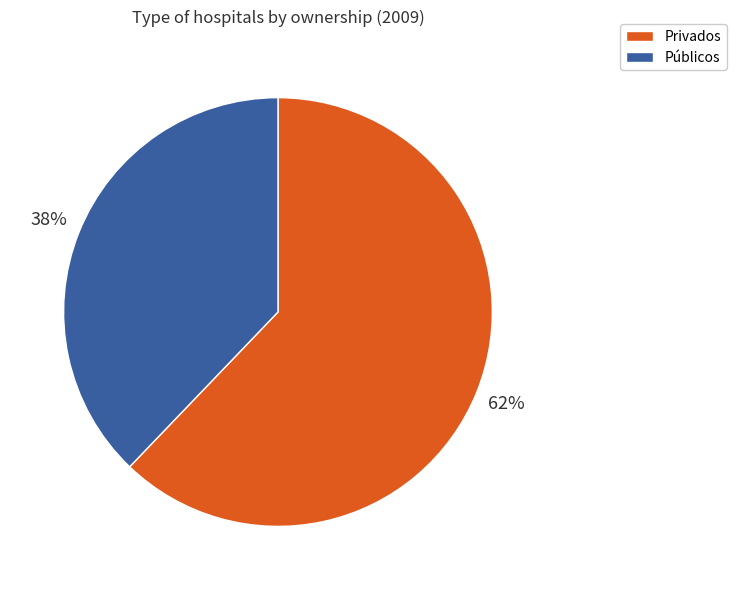

To the nearest percent, what is the combined percentage of Públicos and Privados?

100%